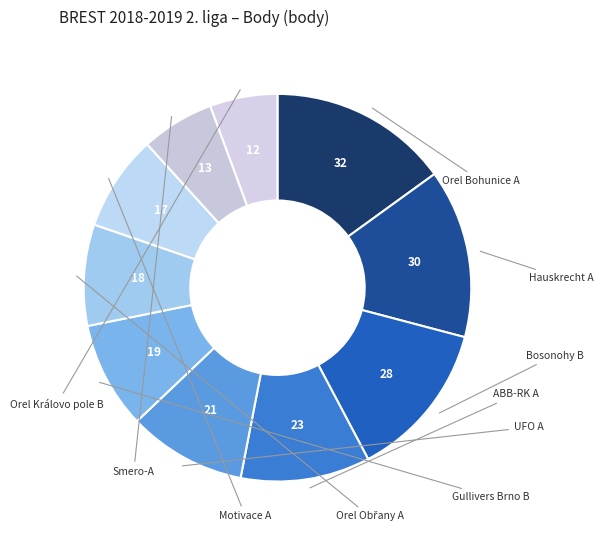

What is the largest slice in the pie chart?

Orel Bohunice A